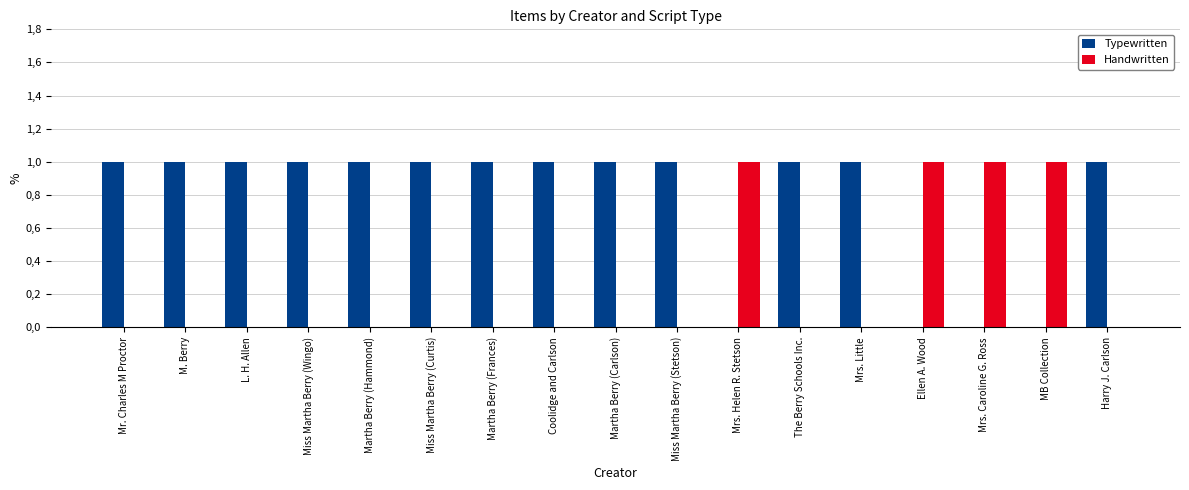

List the series in order of their overall mean, highest first.

Typewritten, Handwritten